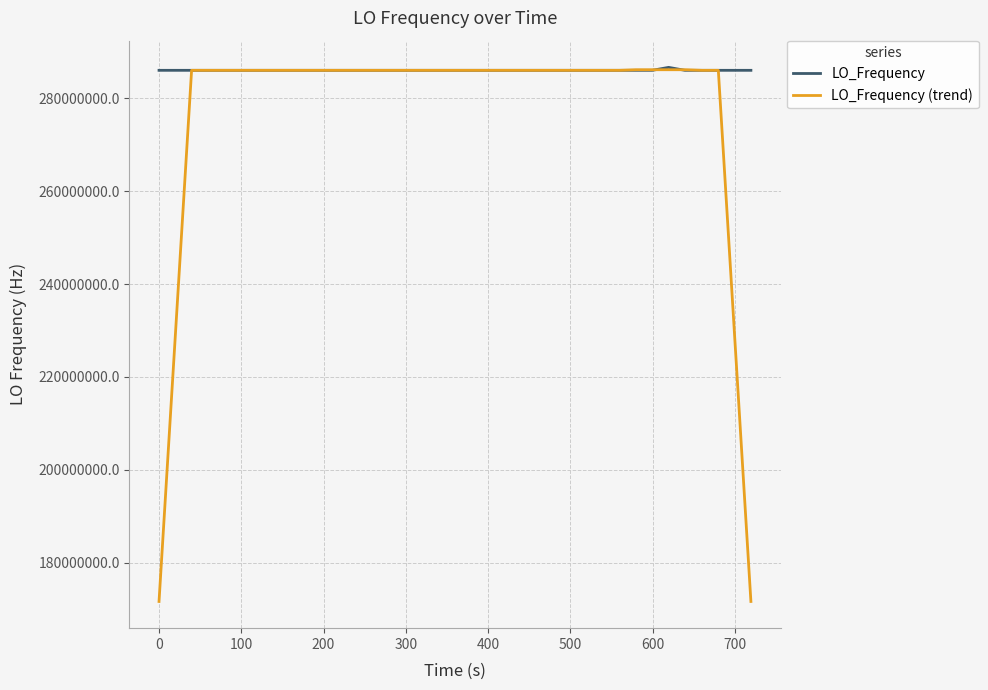

At how many categories does at least one series exceed 281272930?

40